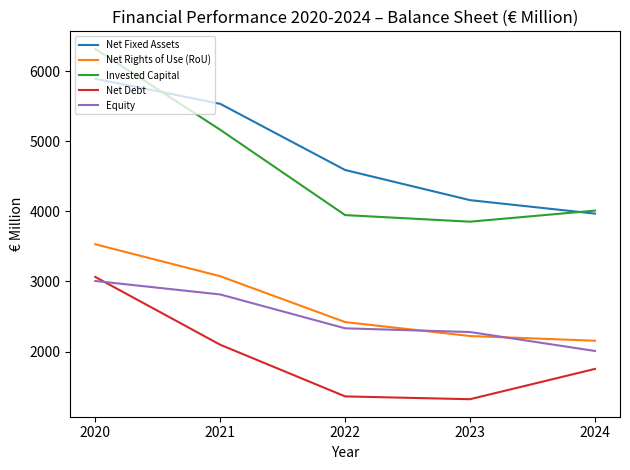

Which label corresponds to the largest value in the chart?

2020